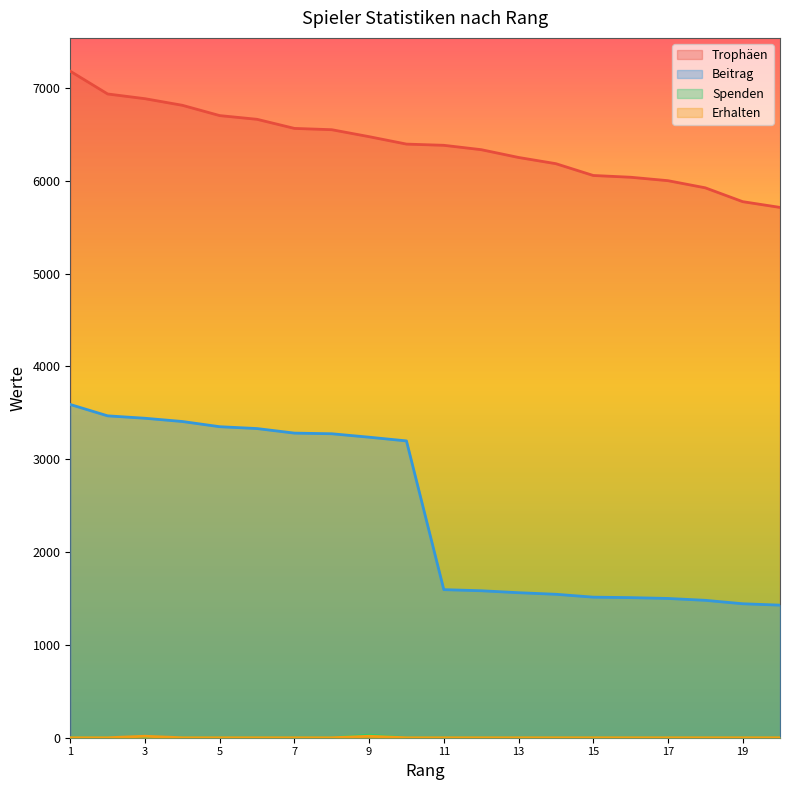

How many categories are shown in the chart?

20